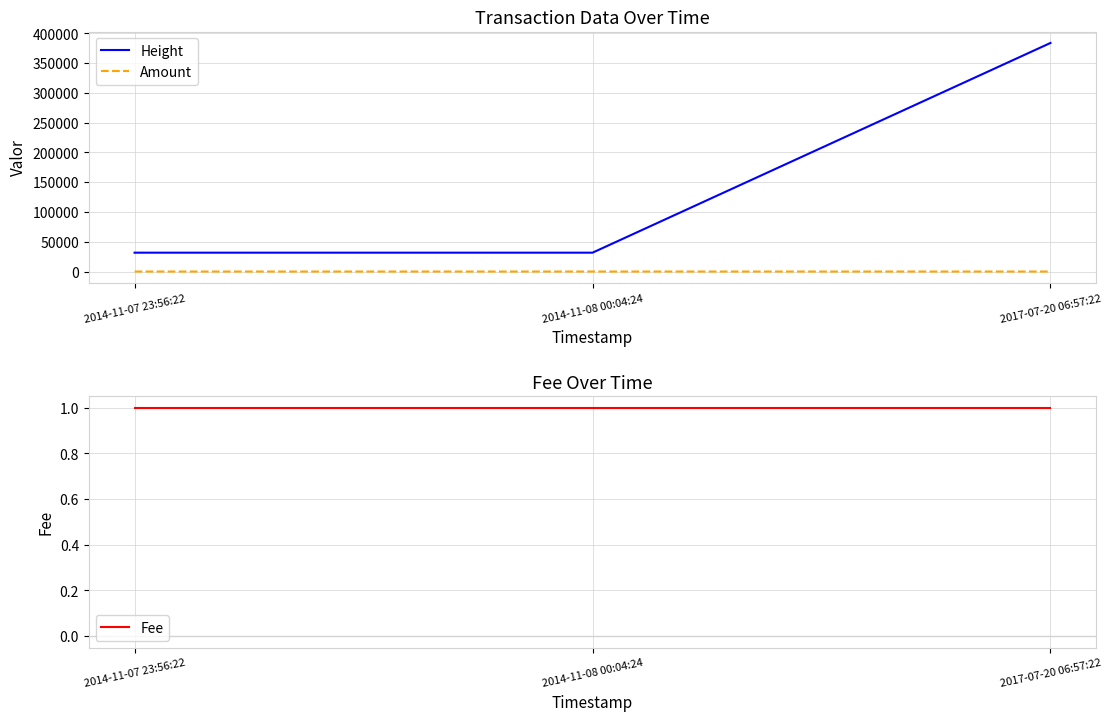

What is the label of the 1st point from the left?

2014-11-07 23:56:22